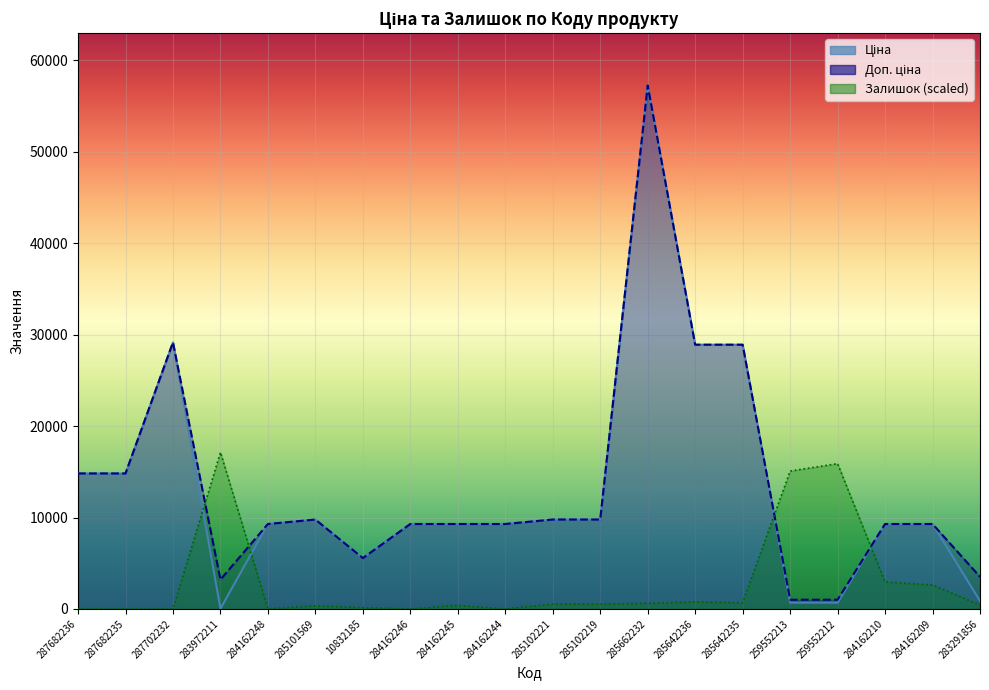

Which has a higher value, 283972211 or 284162210?

284162210